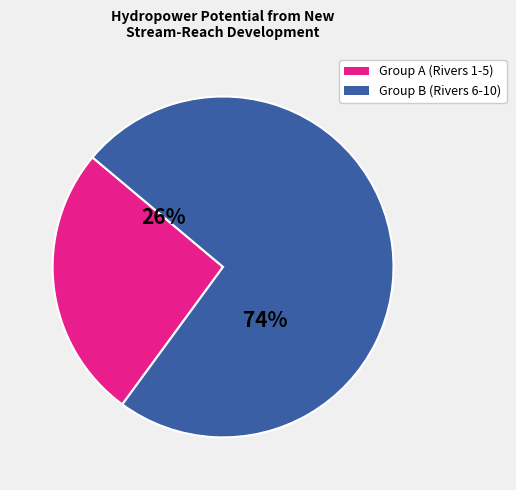

Is there any slice that represents more than half of the pie?

Yes